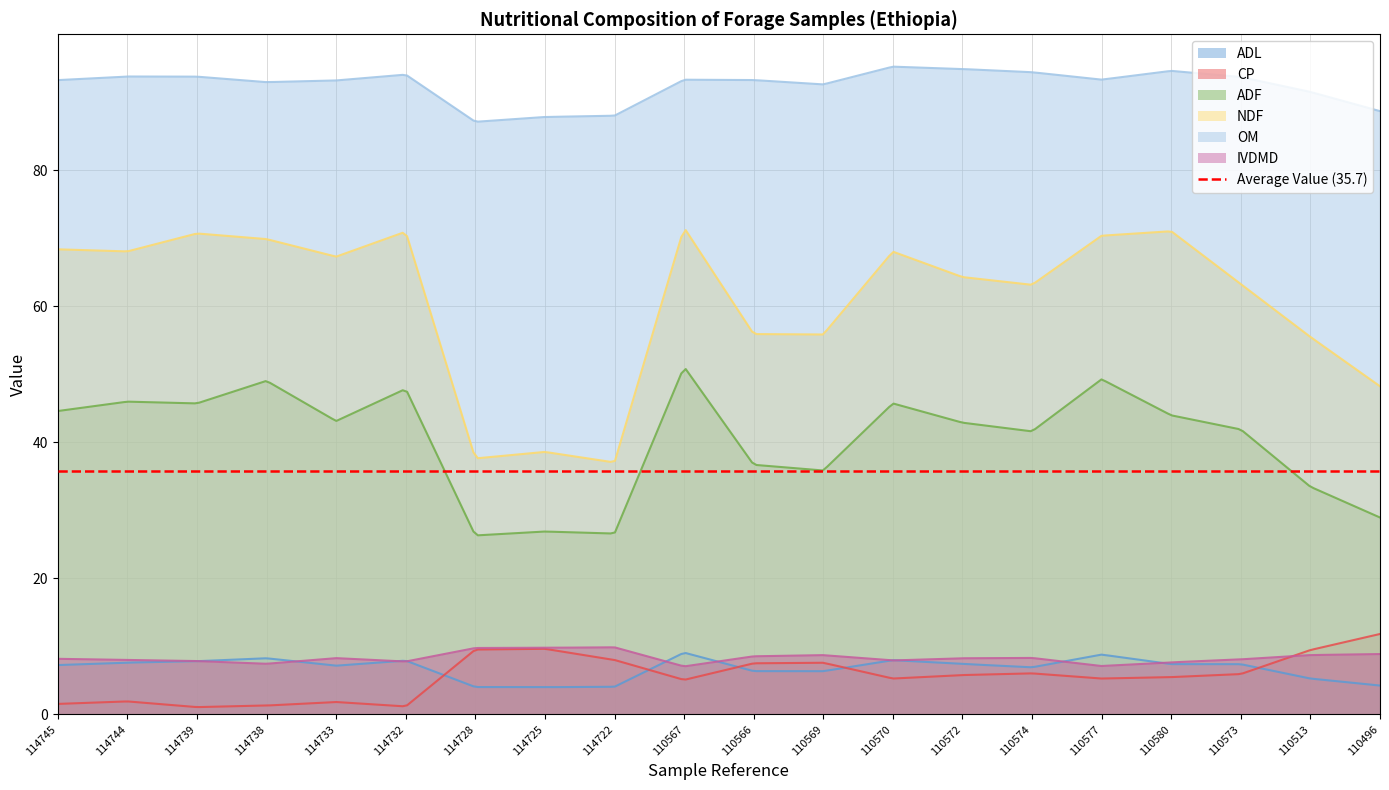

What is the difference between the CP values at 110496 and 110577?

6.6